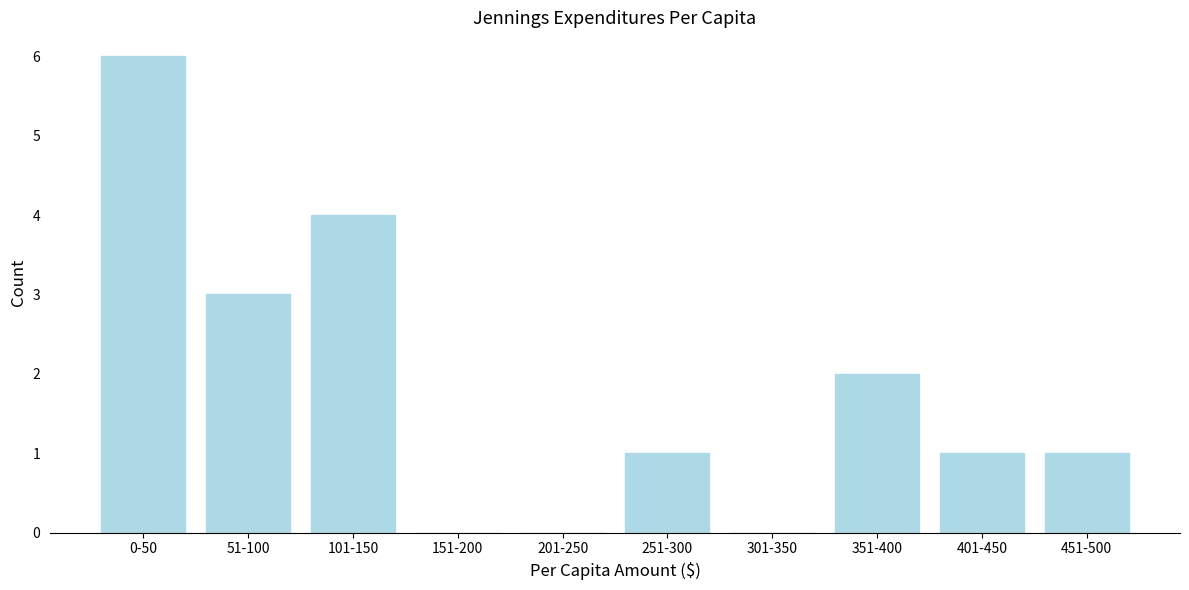

Reading left to right, extract all data points from this chart.

0-50=6	51-100=3	101-150=4	151-200=0	201-250=0	251-300=1	301-350=0	351-400=2	401-450=1	451-500=1